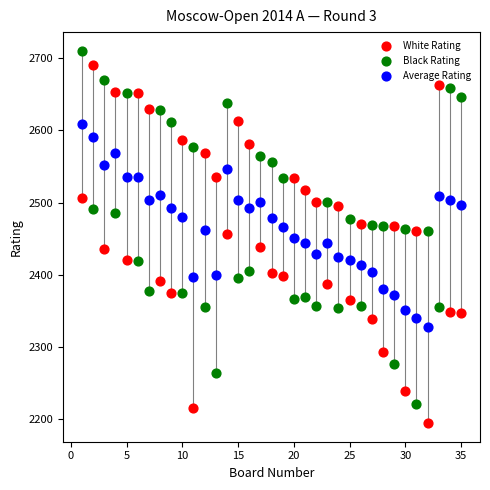

Across all data points, what is the range of X values (max minus min)?

34.0